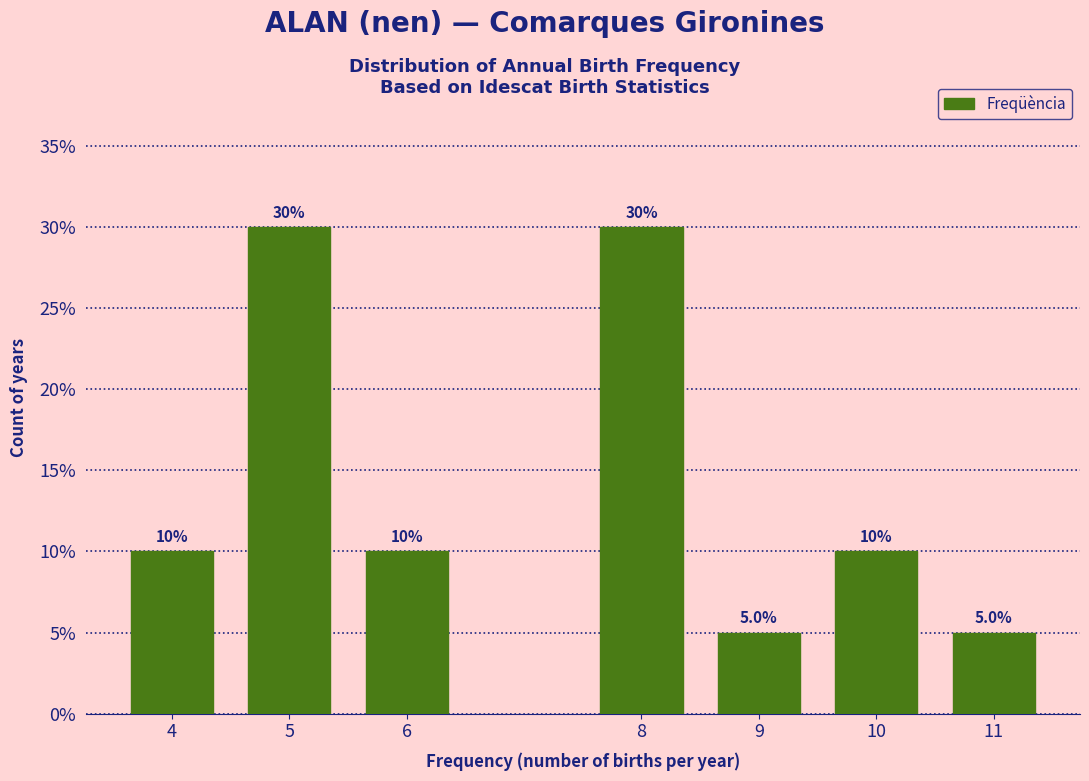

Reading right to left, what are all the values shown in this chart?

5	10	5	30	10	30	10